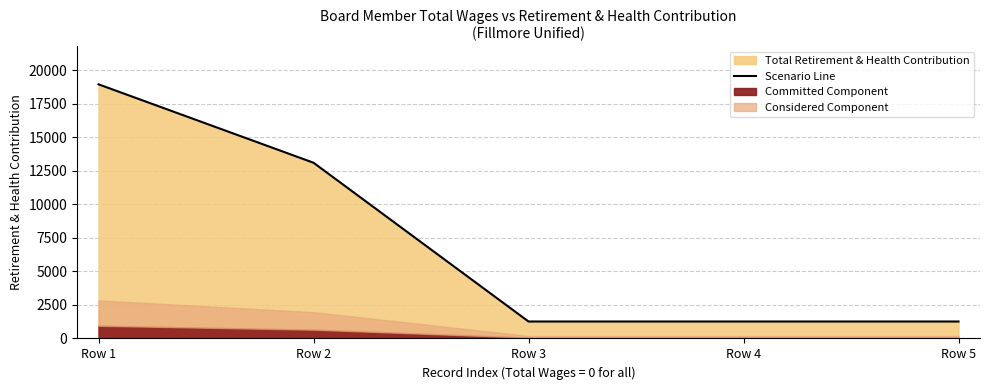

What is the difference between the second highest and second lowest values?

11828